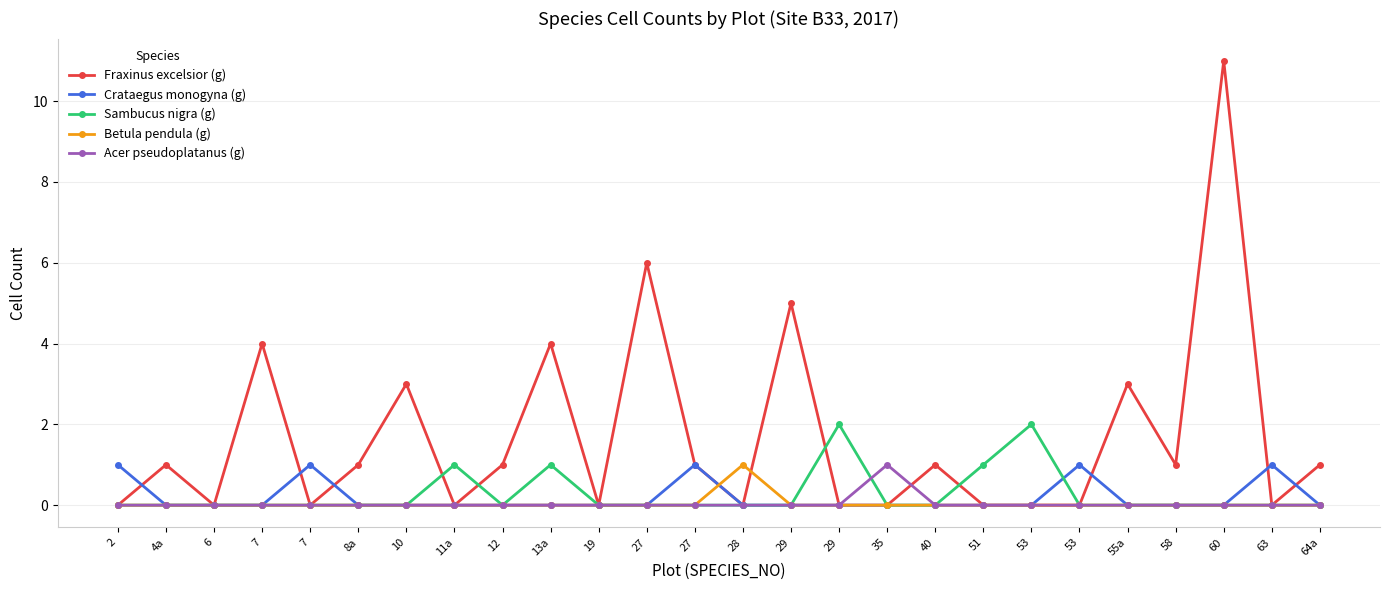

What are all the series names shown in the legend?

Fraxinus excelsior (g), Crataegus monogyna (g), Sambucus nigra (g), Betula pendula (g), Acer pseudoplatanus (g)